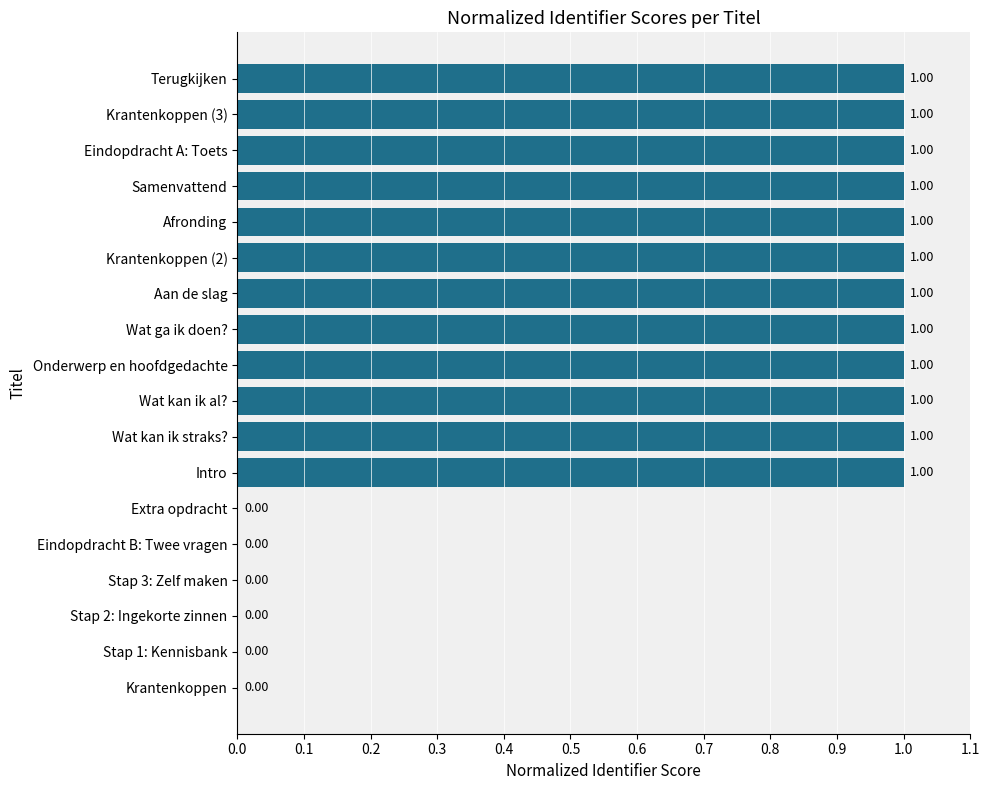

What is the sum of all values?

12.0